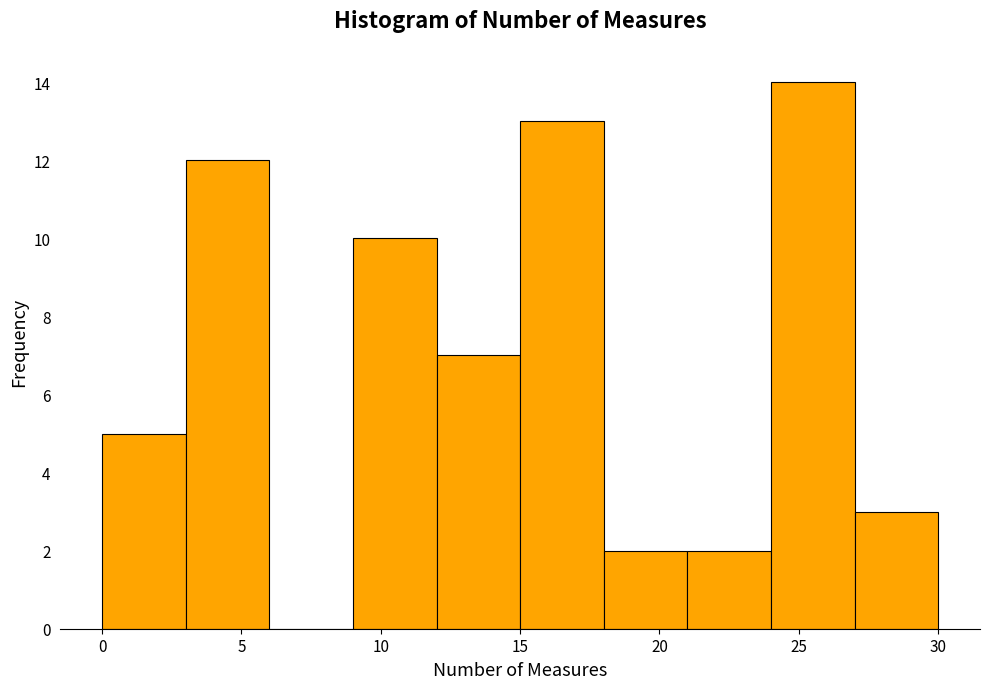

Reading left to right, list every bar in this chart as the range it spans on the x-axis followed by its height. The values are not printed on the chart, so give them approximately, as read against the axis.

0 to 3: 5
3 to 6: 12
6 to 9: 0
9 to 12: 10
12 to 15: 7
15 to 18: 13
18 to 21: 2
21 to 24: 2
24 to 27: 14
27 to 30: 3